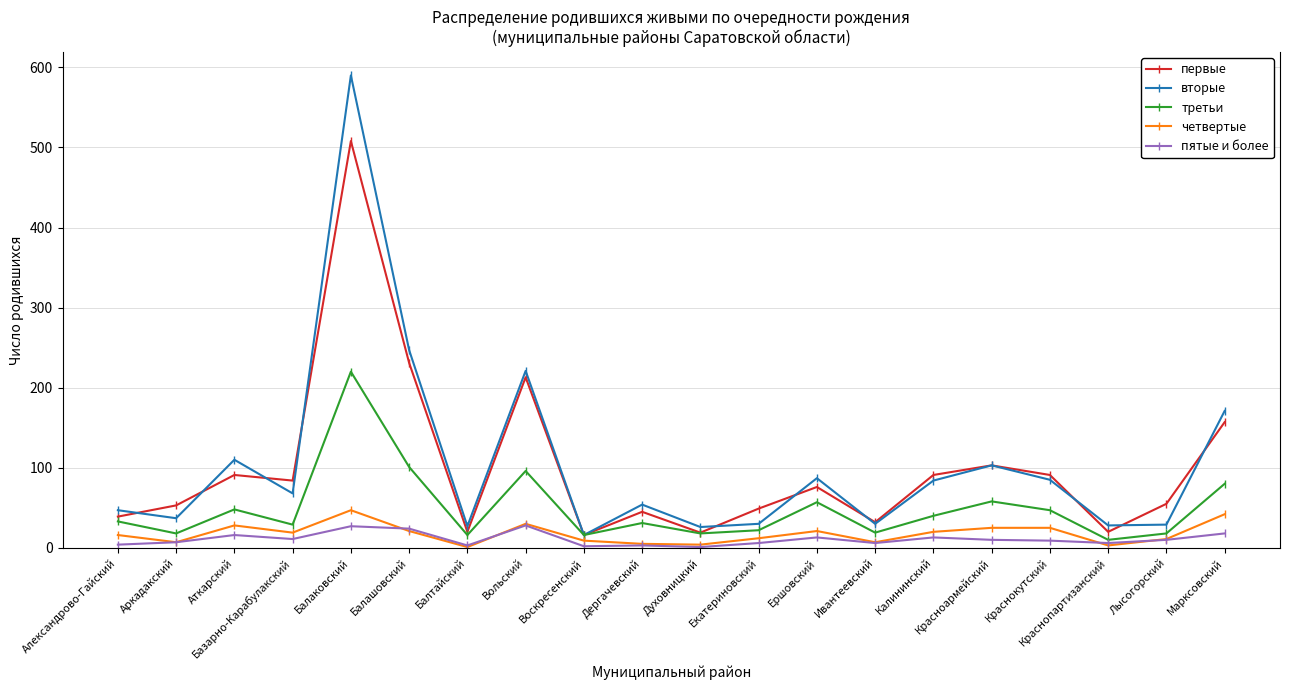

True or false: четвертые and вторые intersect in this chart.

False